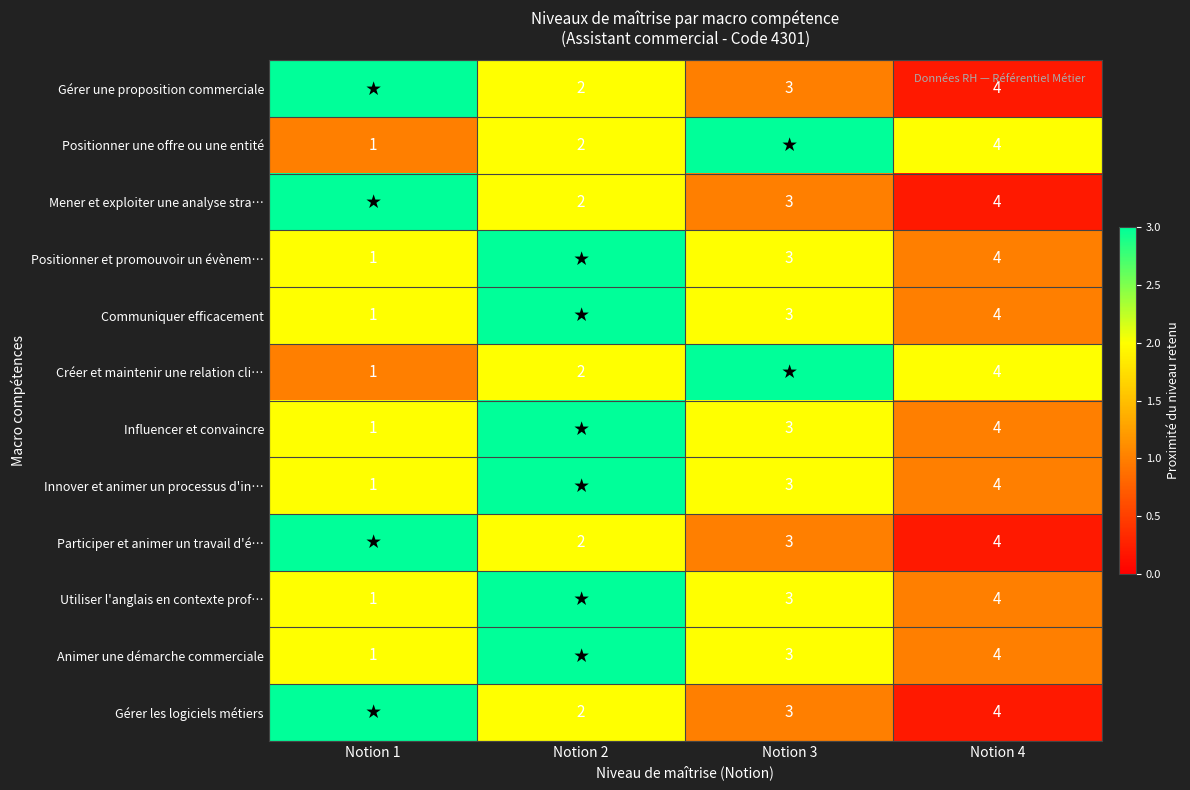

What is the difference between the highest and lowest values at Notion 4?

0